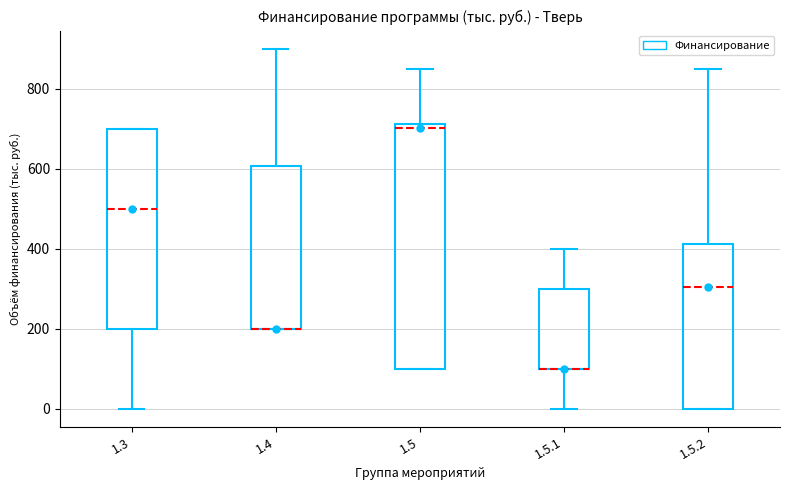

Where does the upper whisker of the box for 1.4 end on the y-axis? The values are not printed on the chart, so give them approximately, as read against the axis.

900